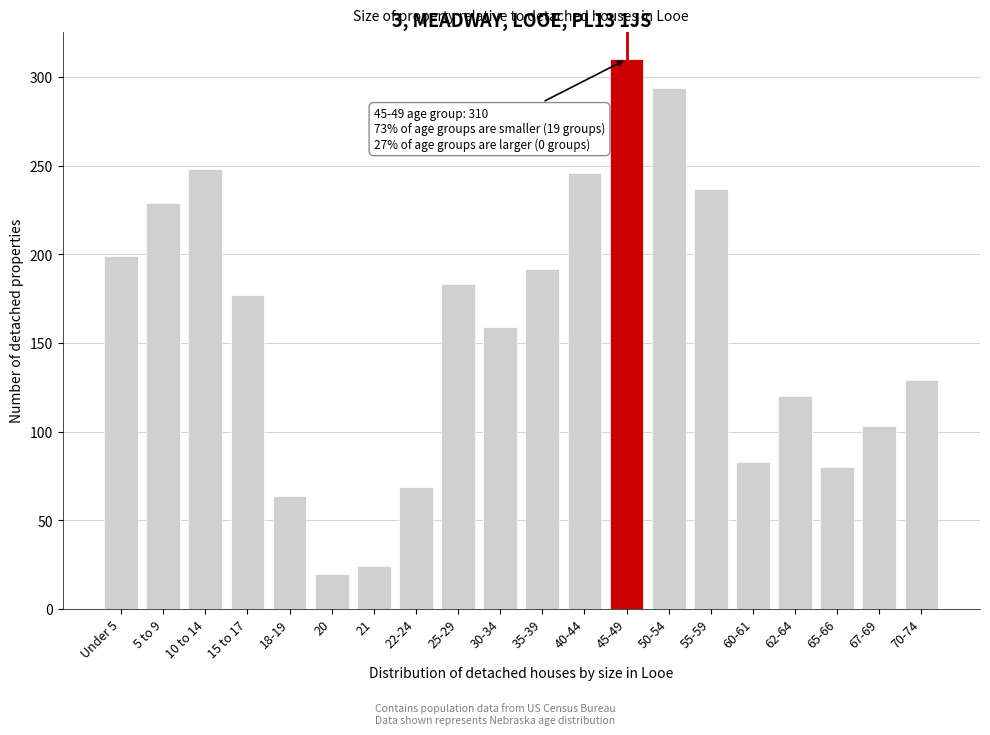

Reading left to right, transcribe all the data shown in this chart.

Under 5=199	5 to 9=229	10 to 14=248	15 to 17=177	18-19=64	20=20	21=24	22-24=69	25-29=183	30-34=159	35-39=192	40-44=246	45-49=310	50-54=294	55-59=237	60-61=83	62-64=120	65-66=80	67-69=103	70-74=129